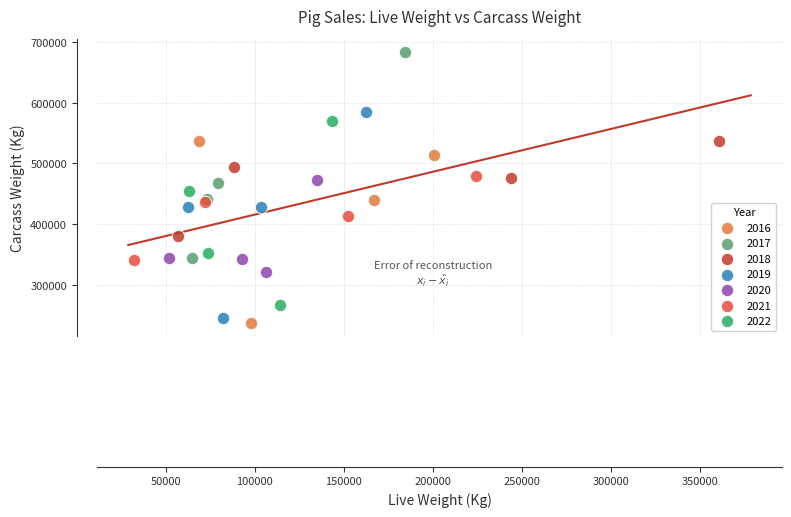

Which series reaches the maximum Y coordinate?

2017